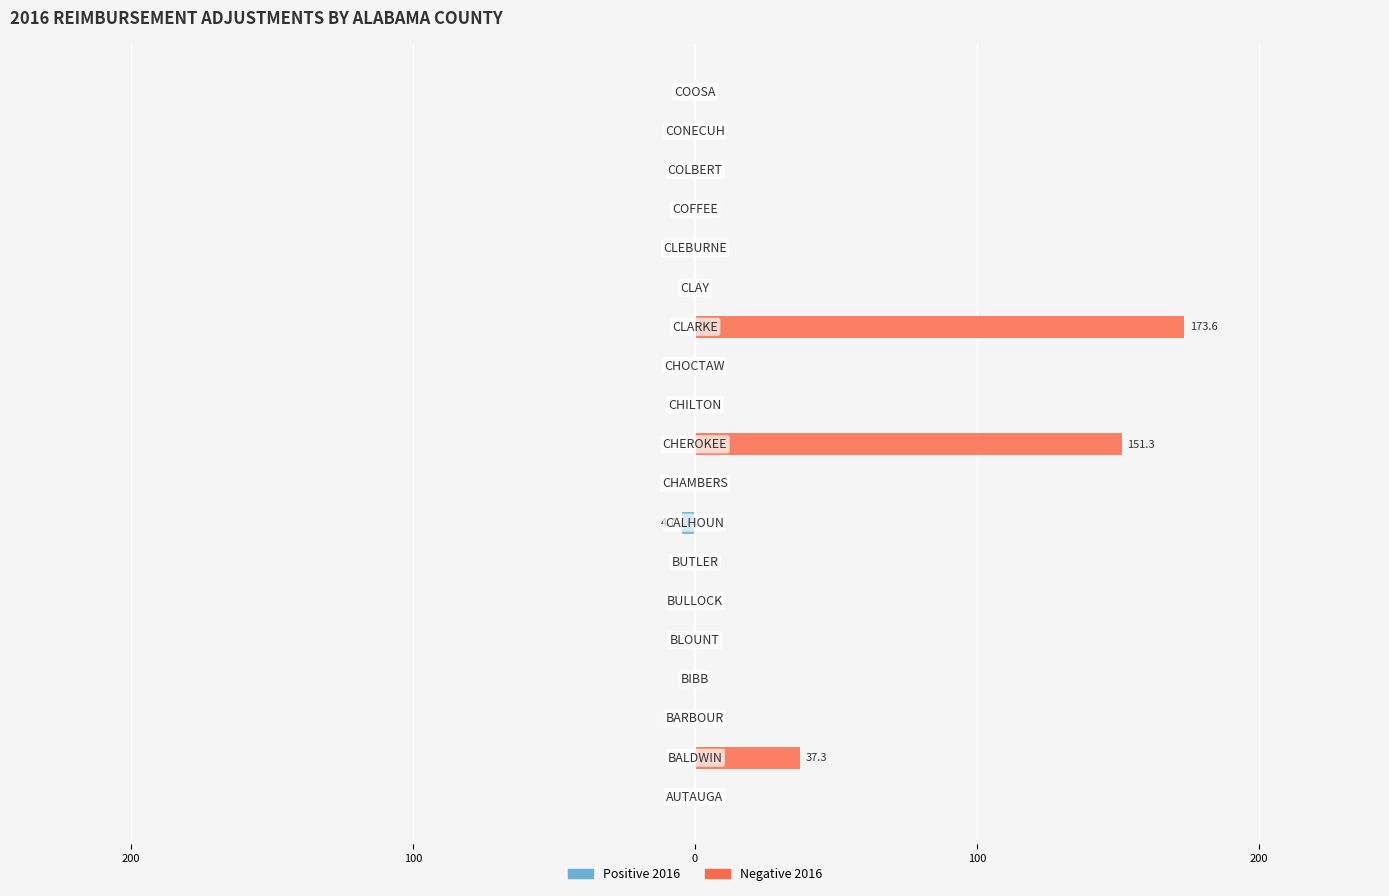

True or false: Positive 2016 has a value of 0.0 at 0.

True